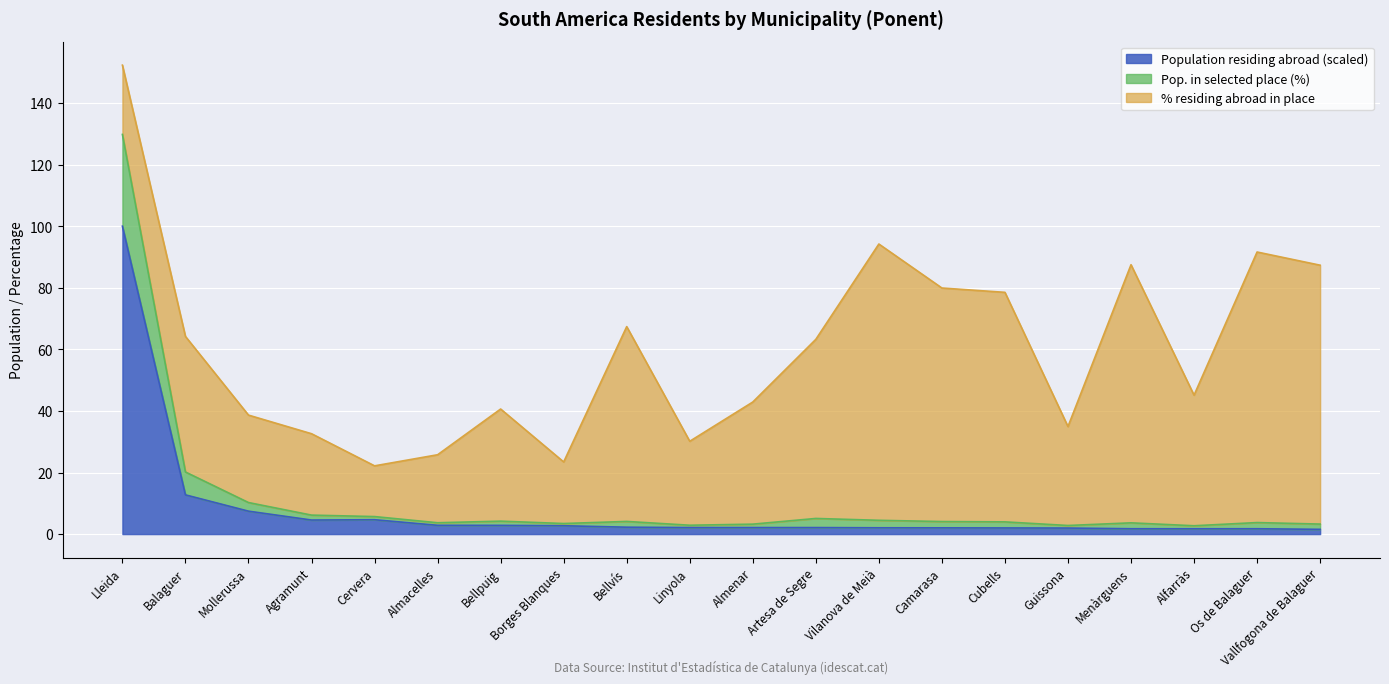

What is the highest value of the Population residing abroad (scaled) series?

100.0